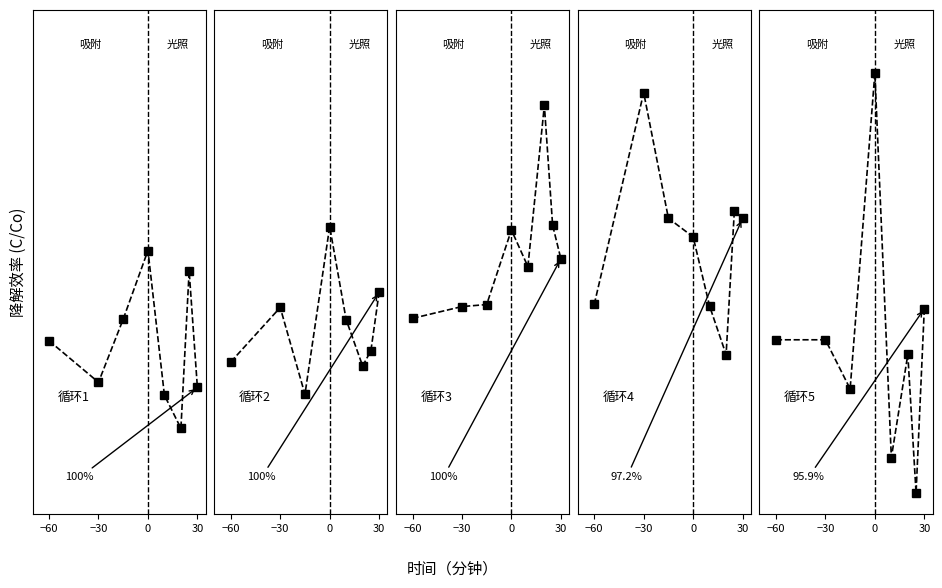

Rank the series by their maximum value, from lowest to highest.

循环1, 循环2, 循环3, 循环4, 循环5